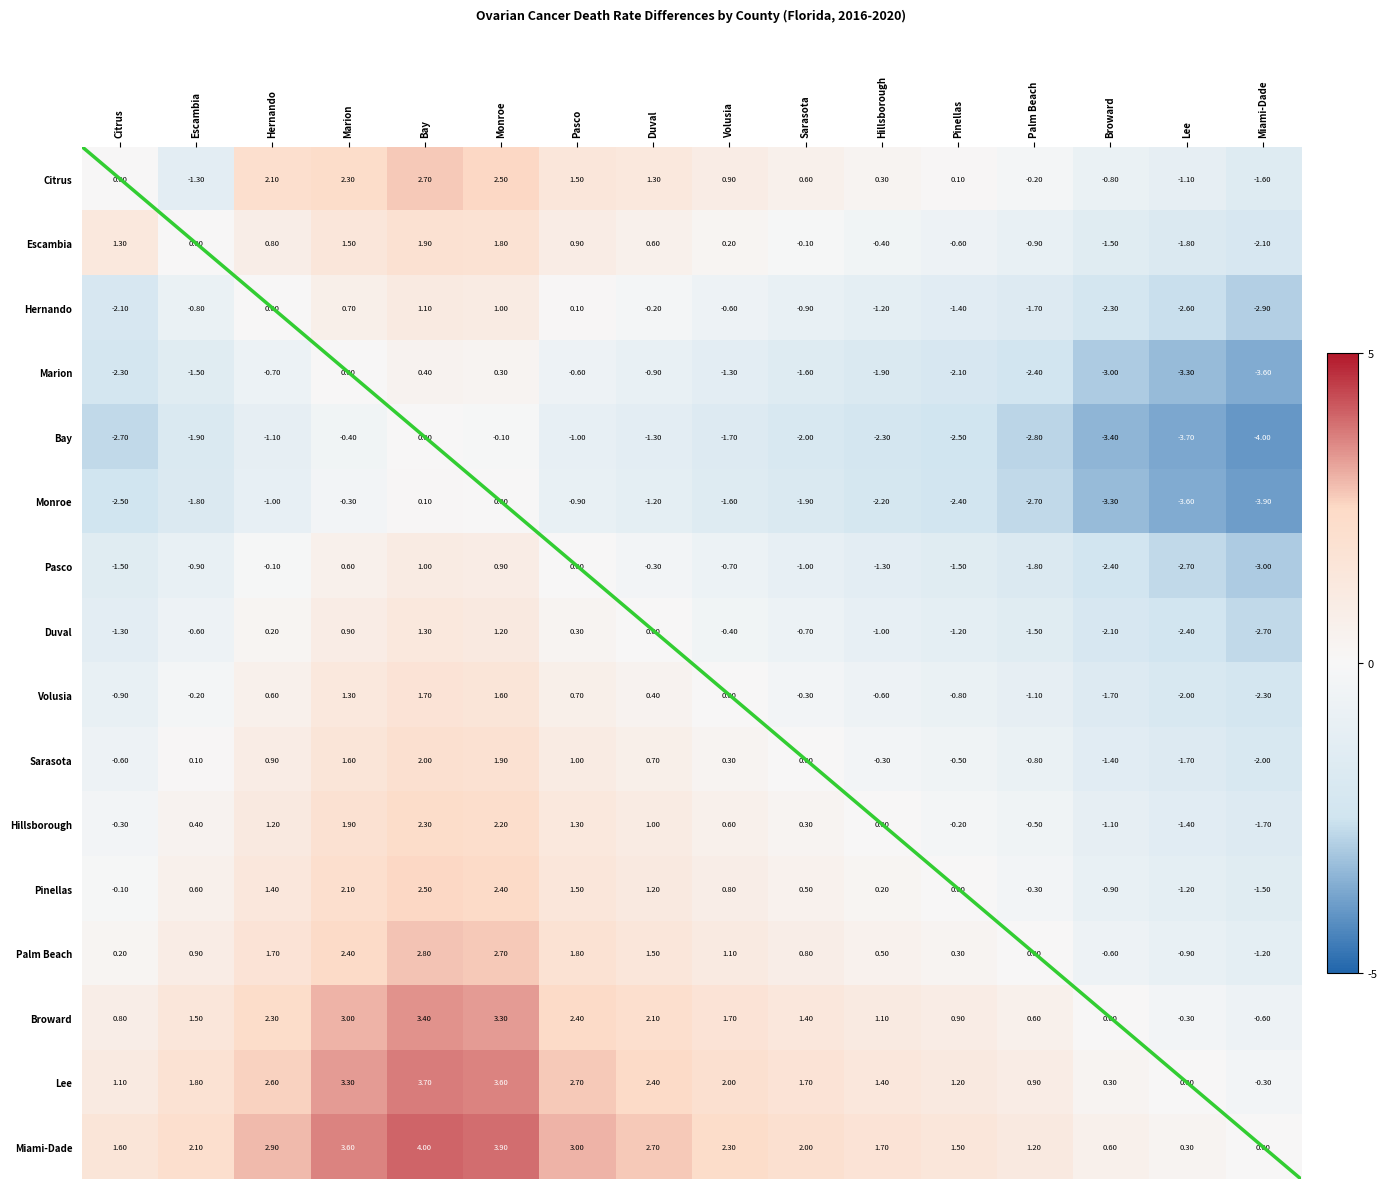

At which category does the chart reach its minimum across all series?

Miami-Dade